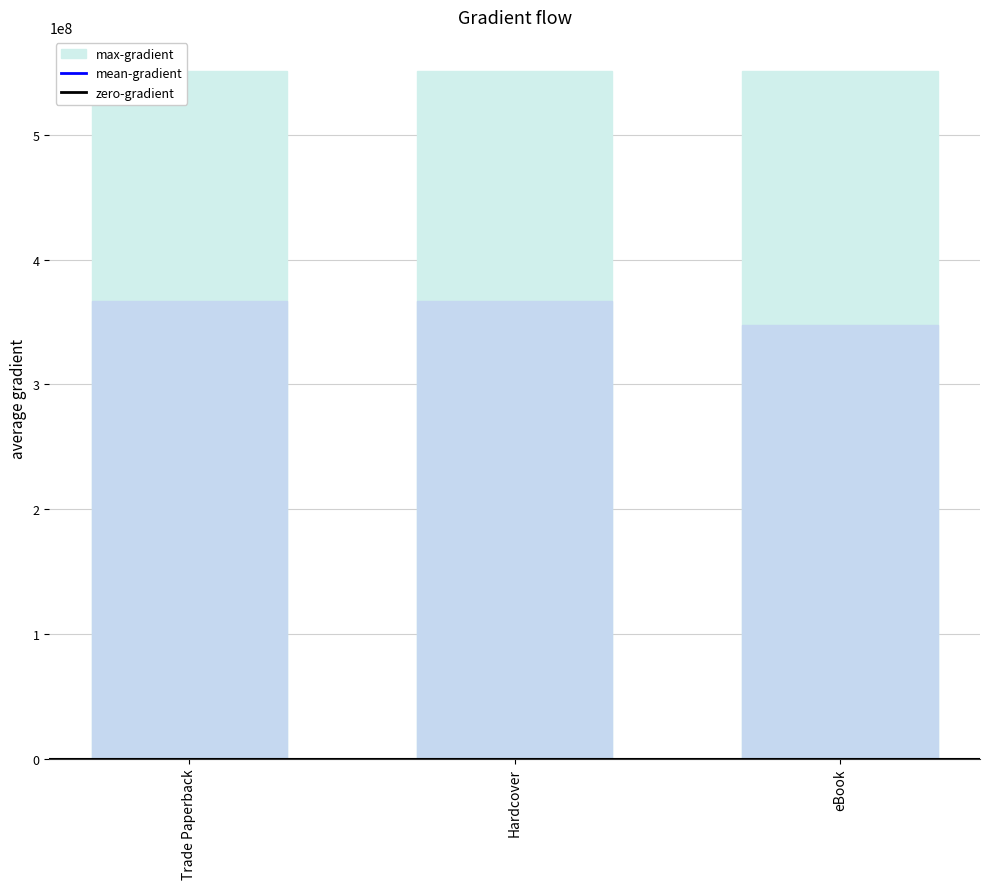

Which series has the largest total across all categories?

max-gradient